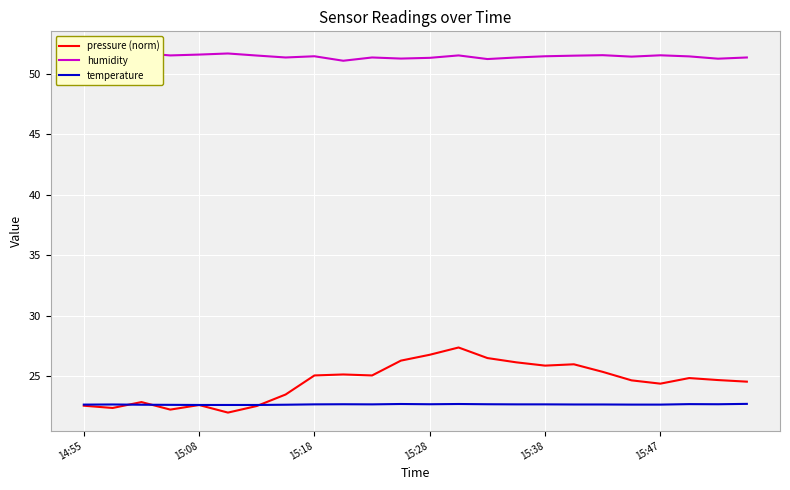

What is the minimum value for temperature?

22.6